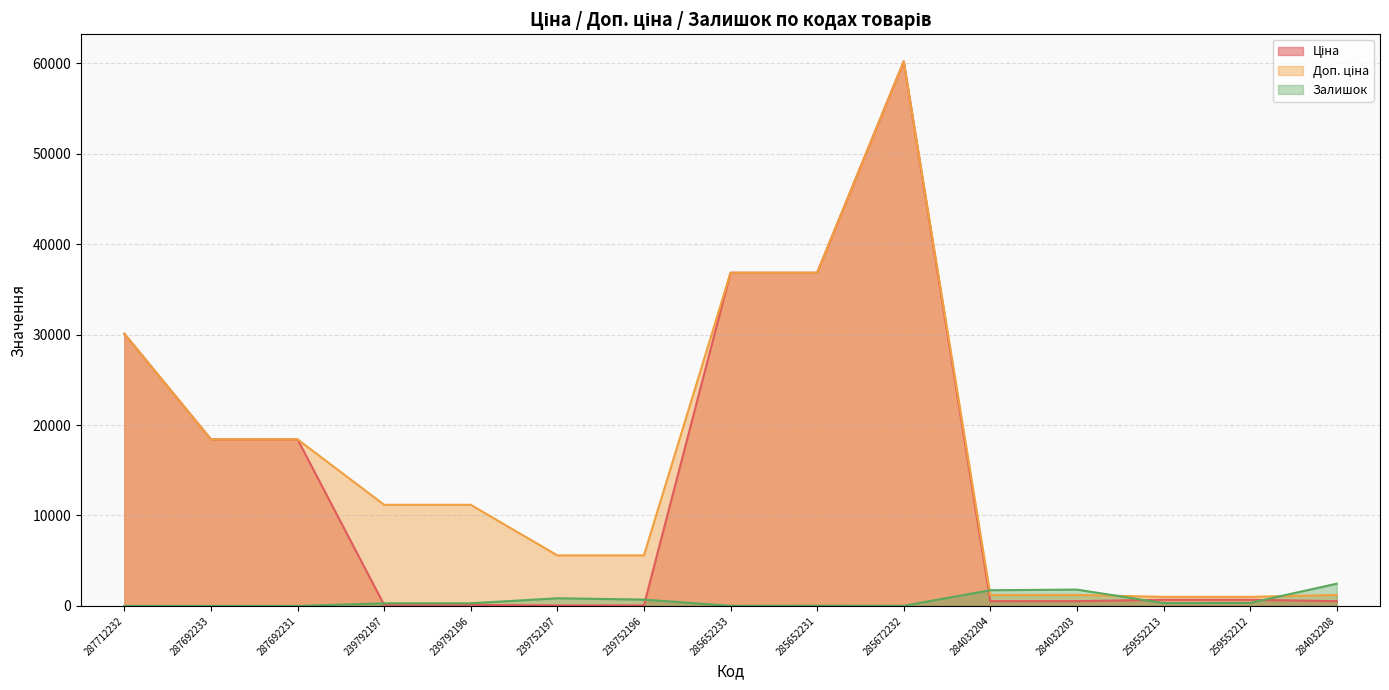

What is the sum of the Залишок values at 239752196 and 239792197?

987.0